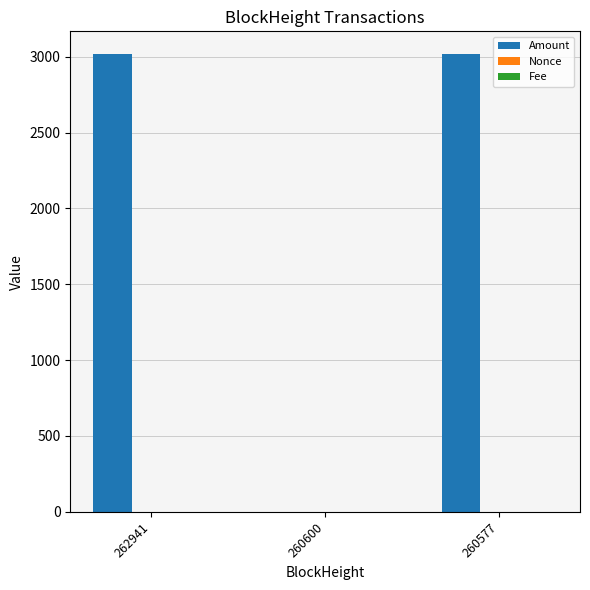

True or false: Amount has a value of 3016.3 at 260577.

True